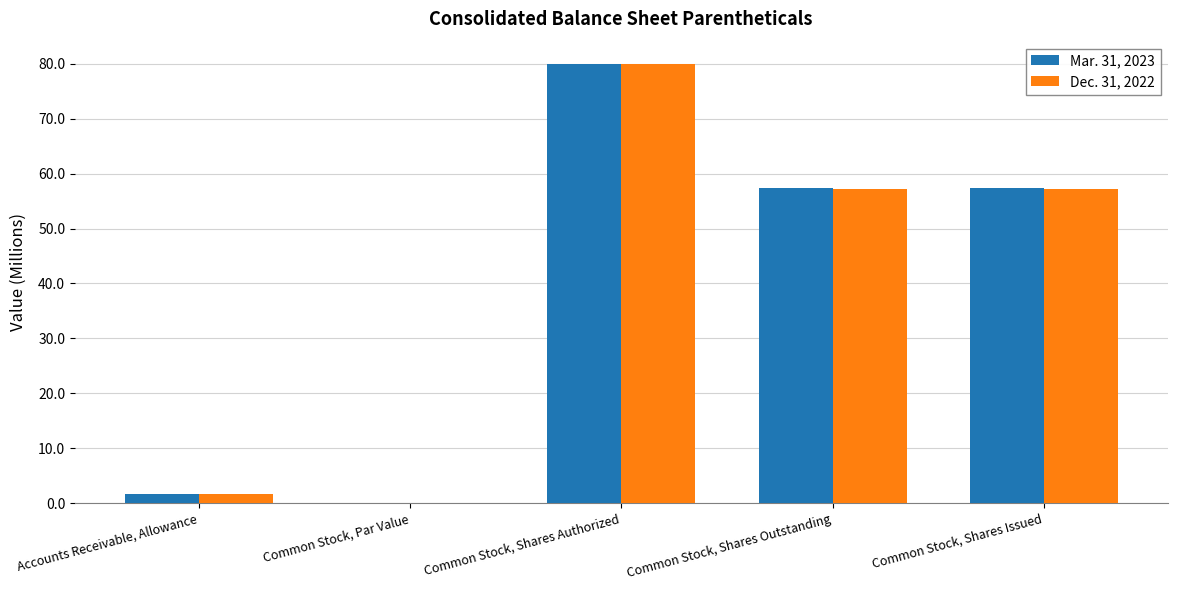

At which category is the sum across all series the highest?

Common Stock, Shares Authorized